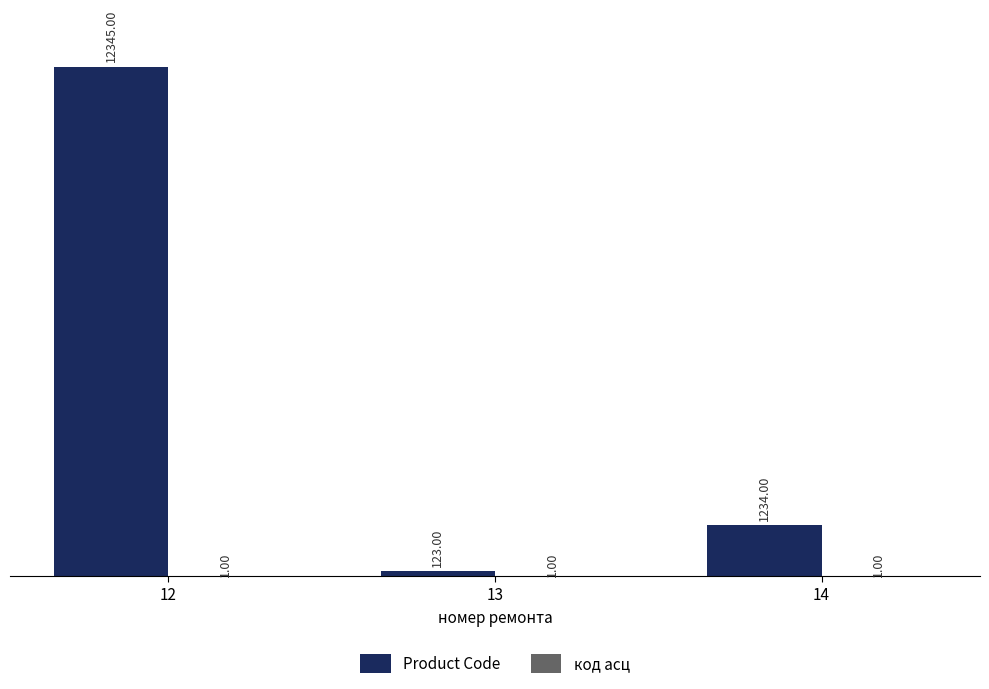

At which category is the sum across all series the highest?

12